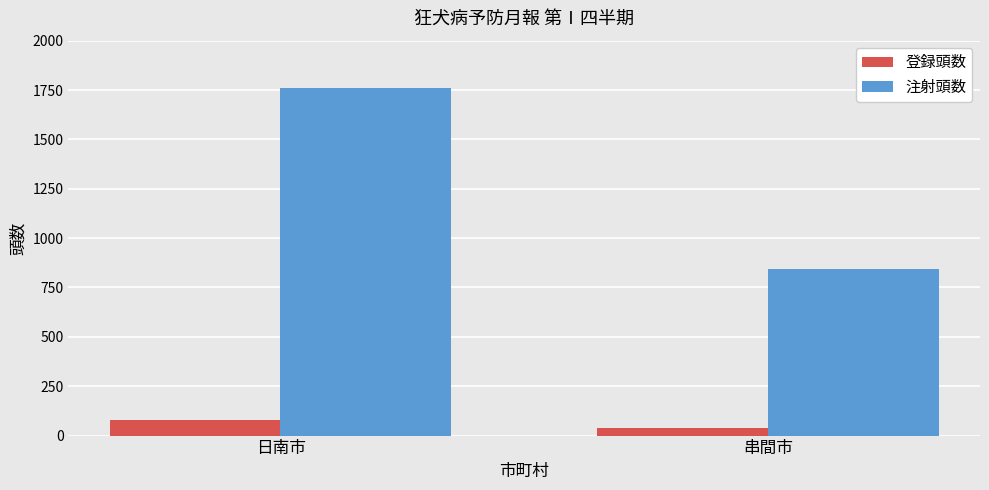

What is the total value across all series at 日南市?

1838